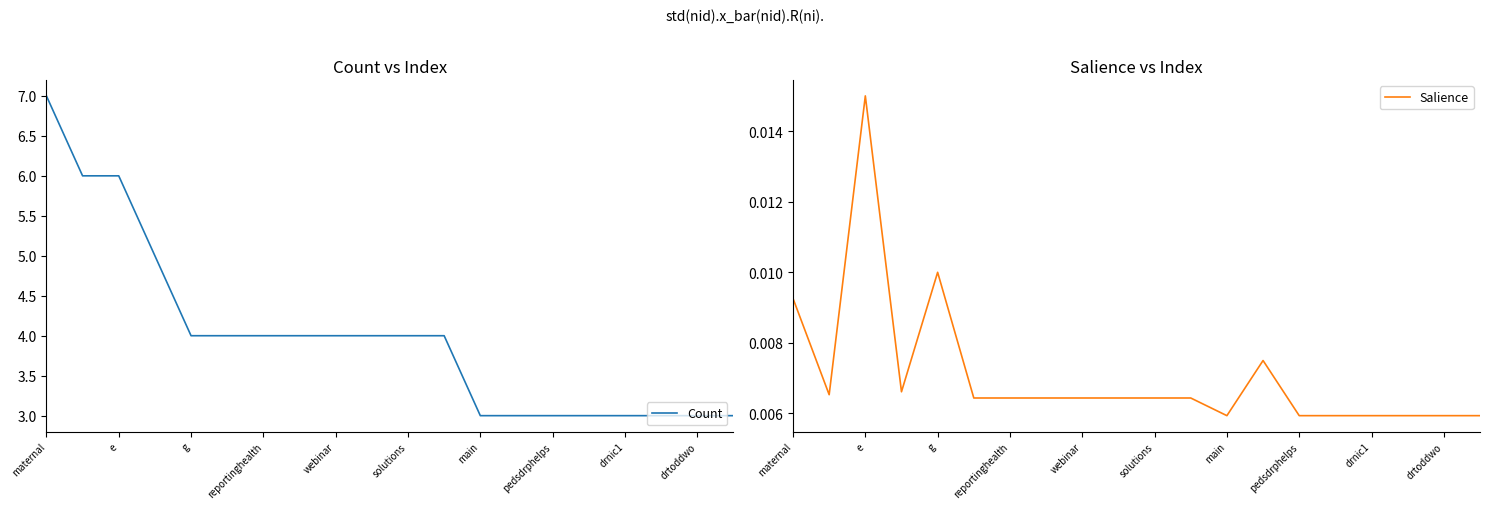

What is the highest value of the Count series?

7